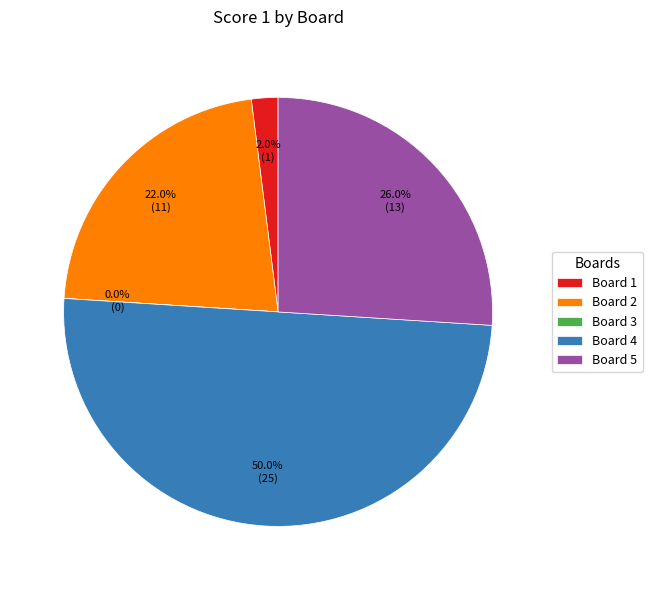

What percentage do Board 4 and Board 2 together represent?

72.0%